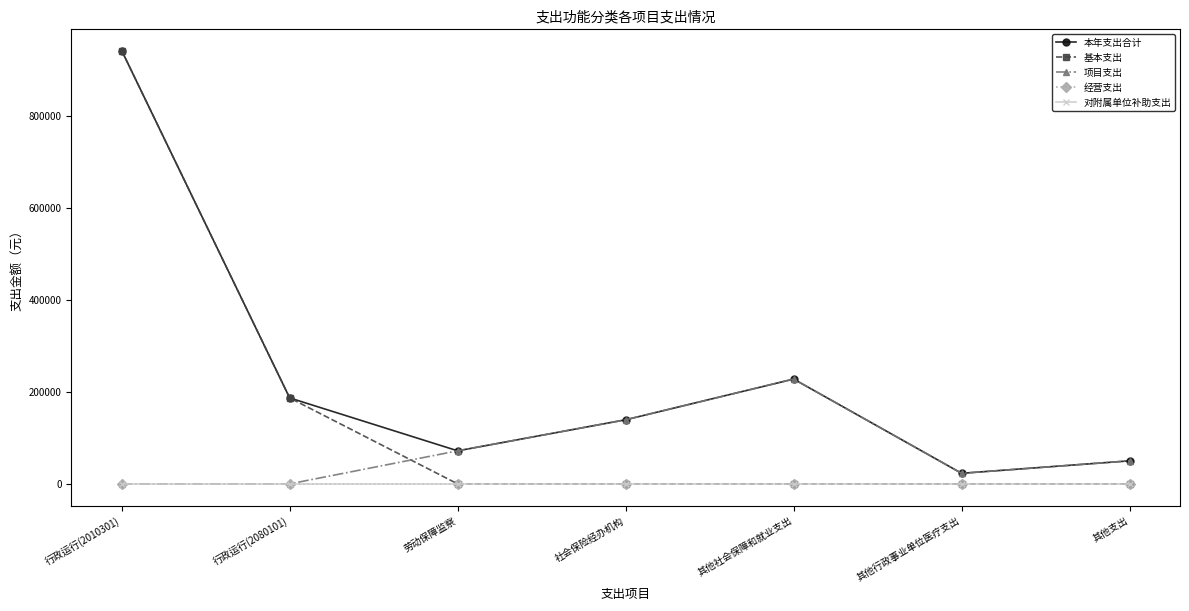

Is this an area chart (filled region under the line)?

No